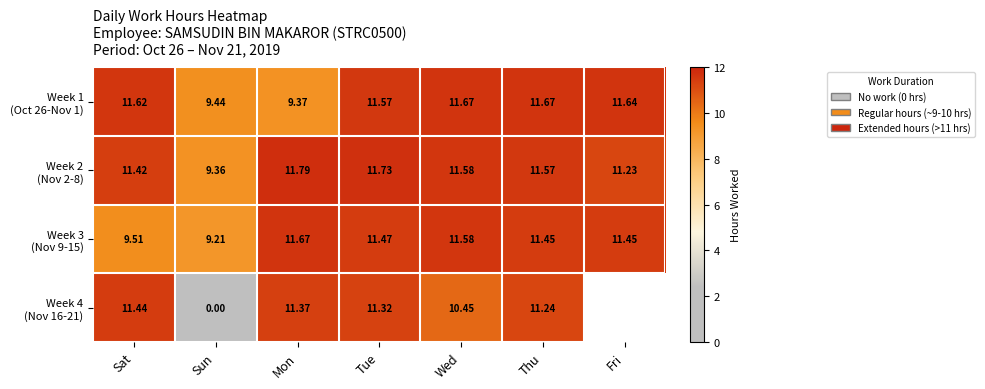

What is the approximate value of Week 4 (Nov 16-21) at Mon?

11.4